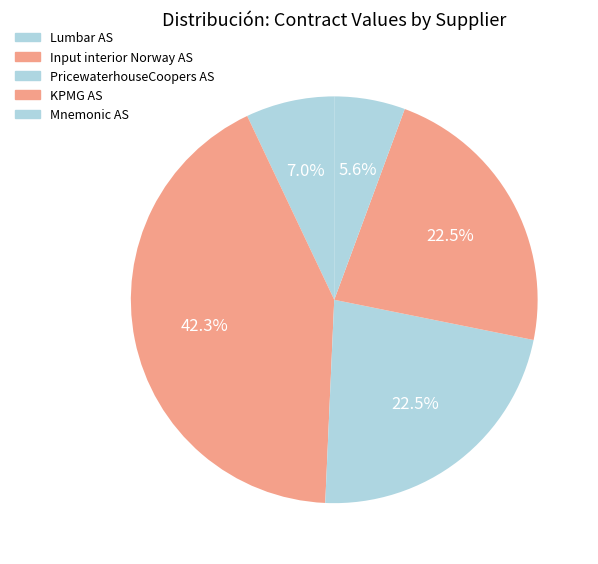

Is there any slice that represents more than half of the pie?

No